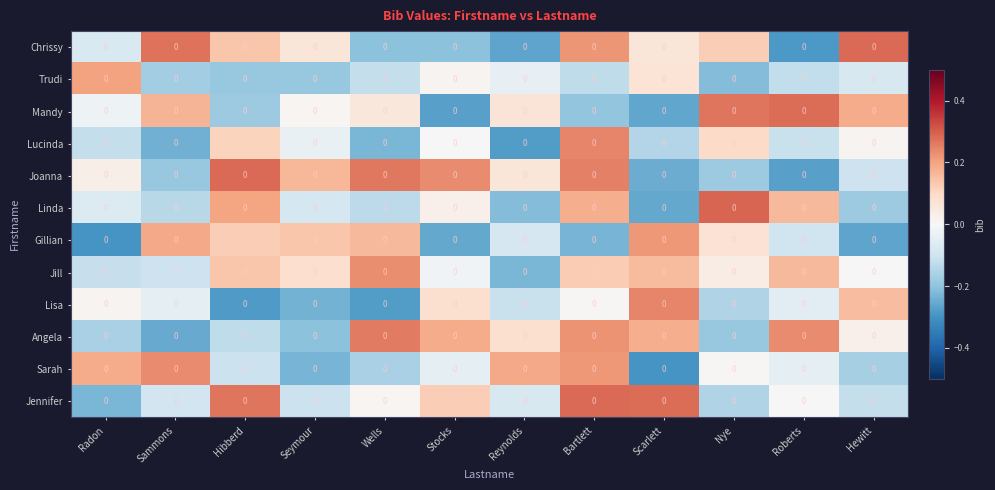

Reading left to right, transcribe all the data shown in this chart.

Chrissy: Radon=0.0	Sammons=0.0	Hibberd=0.0	Seymour=0.0	Wells=0.0	Stocks=0.0	Reynolds=0.0	Bartlett=0.0	Scarlett=0.0	Nye=0.0	Roberts=0.0	Hewitt=0.0
Trudi: Radon=0.0	Sammons=0.0	Hibberd=0.0	Seymour=0.0	Wells=0.0	Stocks=0.0	Reynolds=0.0	Bartlett=0.0	Scarlett=0.0	Nye=0.0	Roberts=0.0	Hewitt=0.0
Mandy: Radon=0.0	Sammons=0.0	Hibberd=0.0	Seymour=0.0	Wells=0.0	Stocks=0.0	Reynolds=0.0	Bartlett=0.0	Scarlett=0.0	Nye=0.0	Roberts=0.0	Hewitt=0.0
Lucinda: Radon=0.0	Sammons=0.0	Hibberd=0.0	Seymour=0.0	Wells=0.0	Stocks=0.0	Reynolds=0.0	Bartlett=0.0	Scarlett=0.0	Nye=0.0	Roberts=0.0	Hewitt=0.0
Joanna: Radon=0.0	Sammons=0.0	Hibberd=0.0	Seymour=0.0	Wells=0.0	Stocks=0.0	Reynolds=0.0	Bartlett=0.0	Scarlett=0.0	Nye=0.0	Roberts=0.0	Hewitt=0.0
Linda: Radon=0.0	Sammons=0.0	Hibberd=0.0	Seymour=0.0	Wells=0.0	Stocks=0.0	Reynolds=0.0	Bartlett=0.0	Scarlett=0.0	Nye=0.0	Roberts=0.0	Hewitt=0.0
Gillian: Radon=0.0	Sammons=0.0	Hibberd=0.0	Seymour=0.0	Wells=0.0	Stocks=0.0	Reynolds=0.0	Bartlett=0.0	Scarlett=0.0	Nye=0.0	Roberts=0.0	Hewitt=0.0
Jill: Radon=0.0	Sammons=0.0	Hibberd=0.0	Seymour=0.0	Wells=0.0	Stocks=0.0	Reynolds=0.0	Bartlett=0.0	Scarlett=0.0	Nye=0.0	Roberts=0.0	Hewitt=0.0
Lisa: Radon=0.0	Sammons=0.0	Hibberd=0.0	Seymour=0.0	Wells=0.0	Stocks=0.0	Reynolds=0.0	Bartlett=0.0	Scarlett=0.0	Nye=0.0	Roberts=0.0	Hewitt=0.0
Angela: Radon=0.0	Sammons=0.0	Hibberd=0.0	Seymour=0.0	Wells=0.0	Stocks=0.0	Reynolds=0.0	Bartlett=0.0	Scarlett=0.0	Nye=0.0	Roberts=0.0	Hewitt=0.0
Sarah: Radon=0.0	Sammons=0.0	Hibberd=0.0	Seymour=0.0	Wells=0.0	Stocks=0.0	Reynolds=0.0	Bartlett=0.0	Scarlett=0.0	Nye=0.0	Roberts=0.0	Hewitt=0.0
Jennifer: Radon=0.0	Sammons=0.0	Hibberd=0.0	Seymour=0.0	Wells=0.0	Stocks=0.0	Reynolds=0.0	Bartlett=0.0	Scarlett=0.0	Nye=0.0	Roberts=0.0	Hewitt=0.0